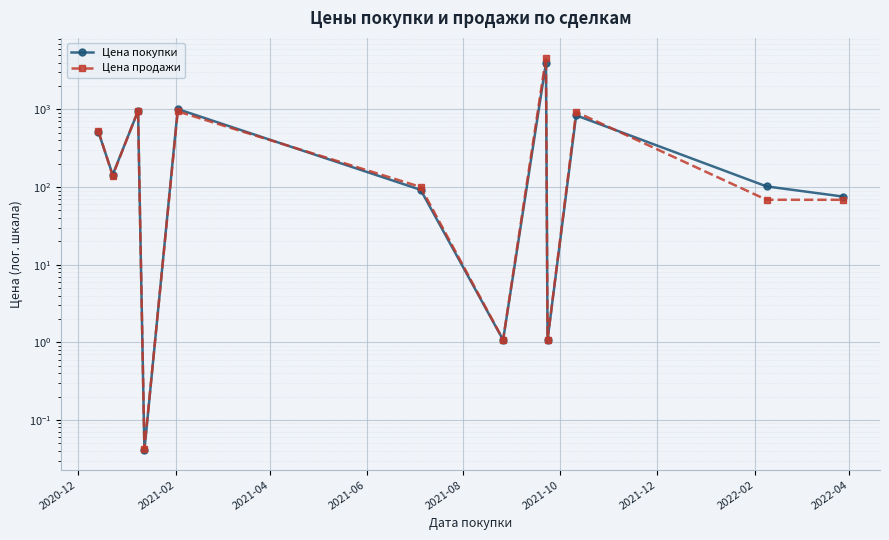

How many intersections are there between Цена покупки and Цена продажи?

5